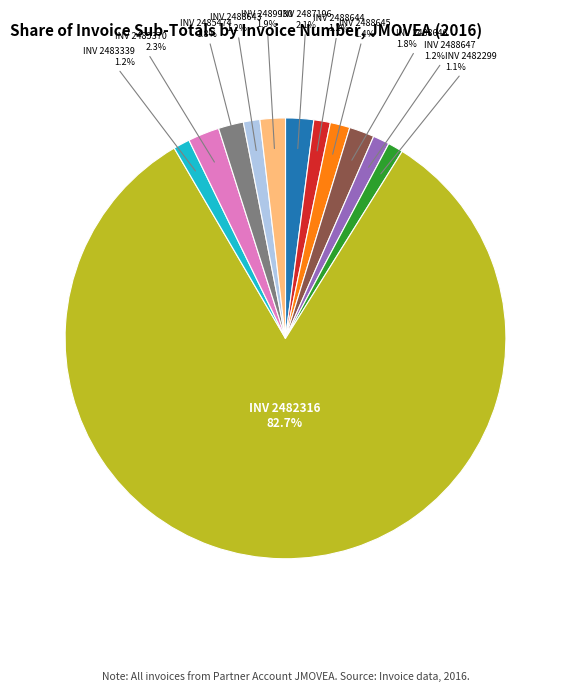

Is there a majority slice in this chart?

Yes